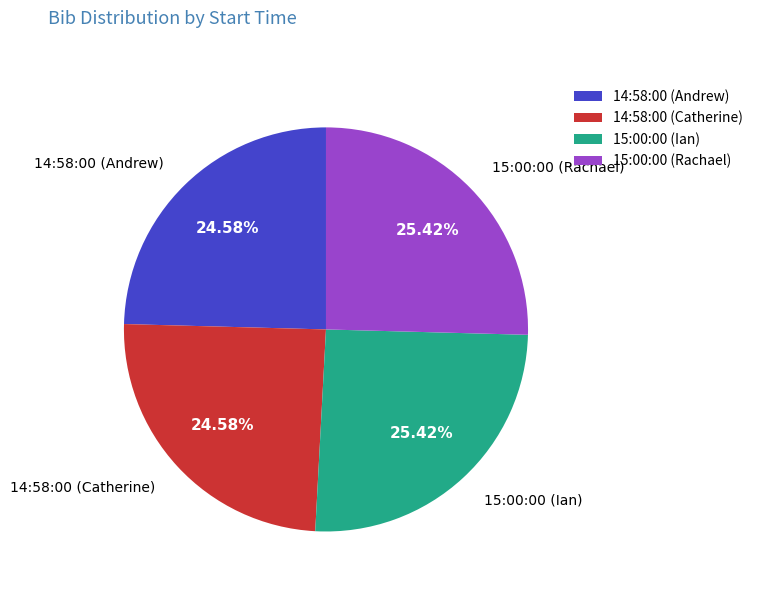

Combined, do 14:58:00 (Andrew) and 14:58:00 (Catherine) account for over 50%?

No